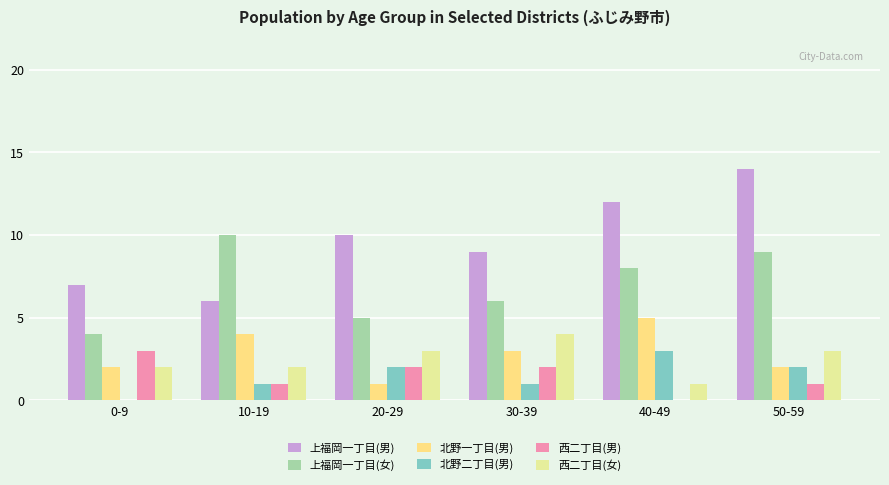

What position from the left is 50-59?

6